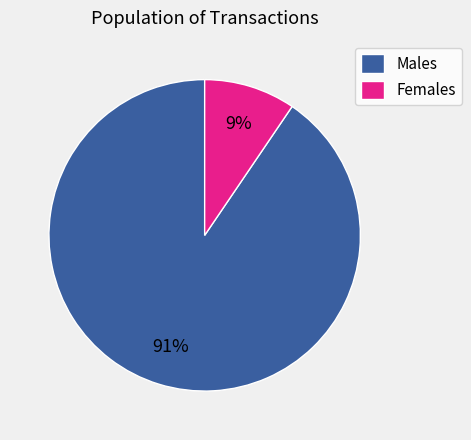

Is there any slice that represents more than half of the pie?

Yes